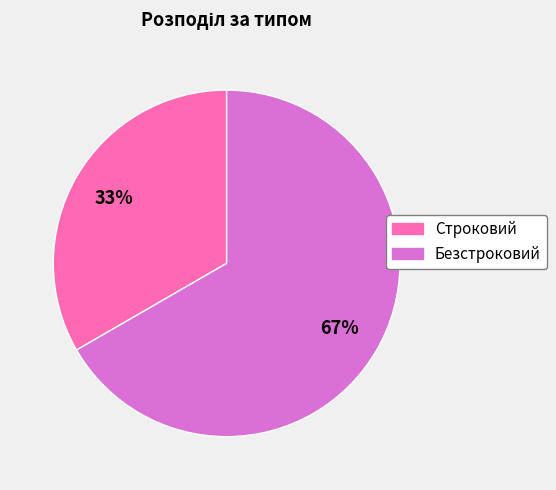

Combined, do Строковий and Безстроковий account for over 50%?

Yes